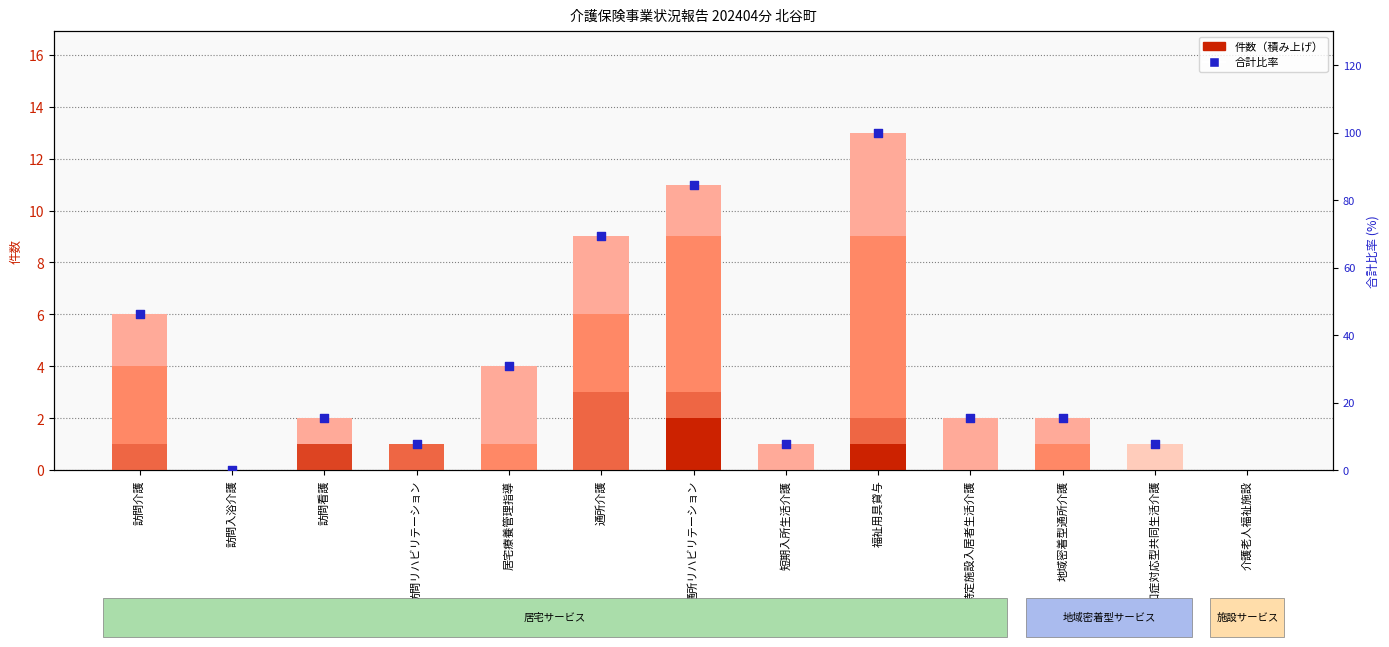

At which category is the sum across all series the highest?

通所リハビリテーション